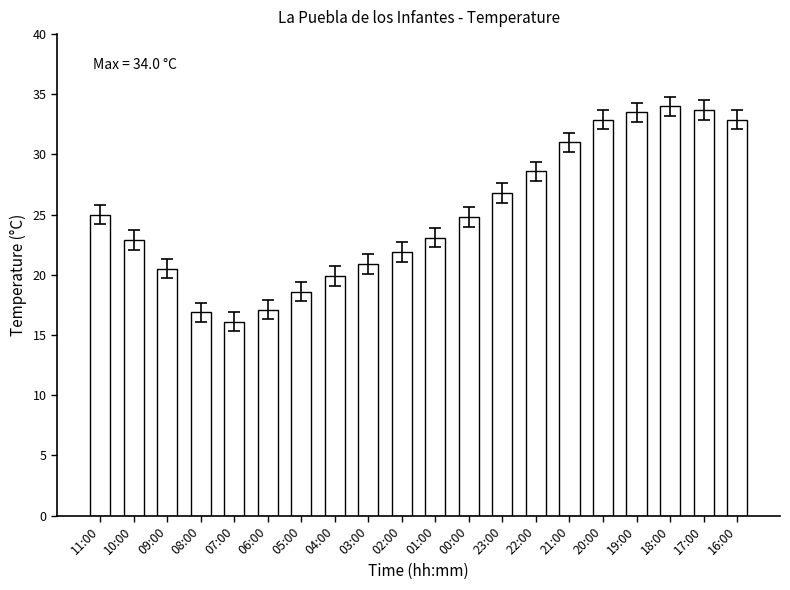

What is the smallest value displayed?

16.1